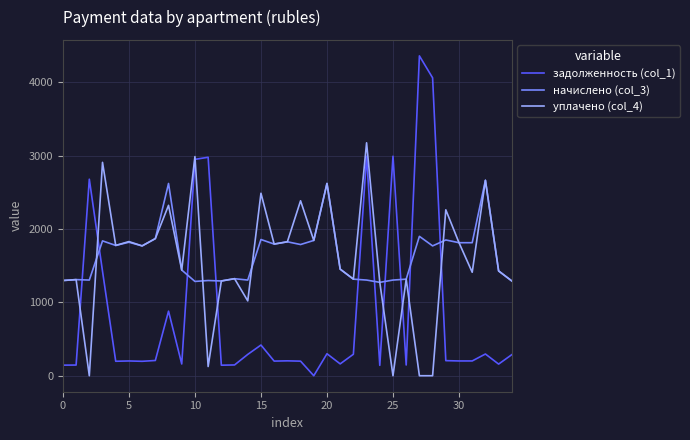

After their last crossing, which series has the higher values: начислено (col_3) or задолженность (col_1)?

начислено (col_3)